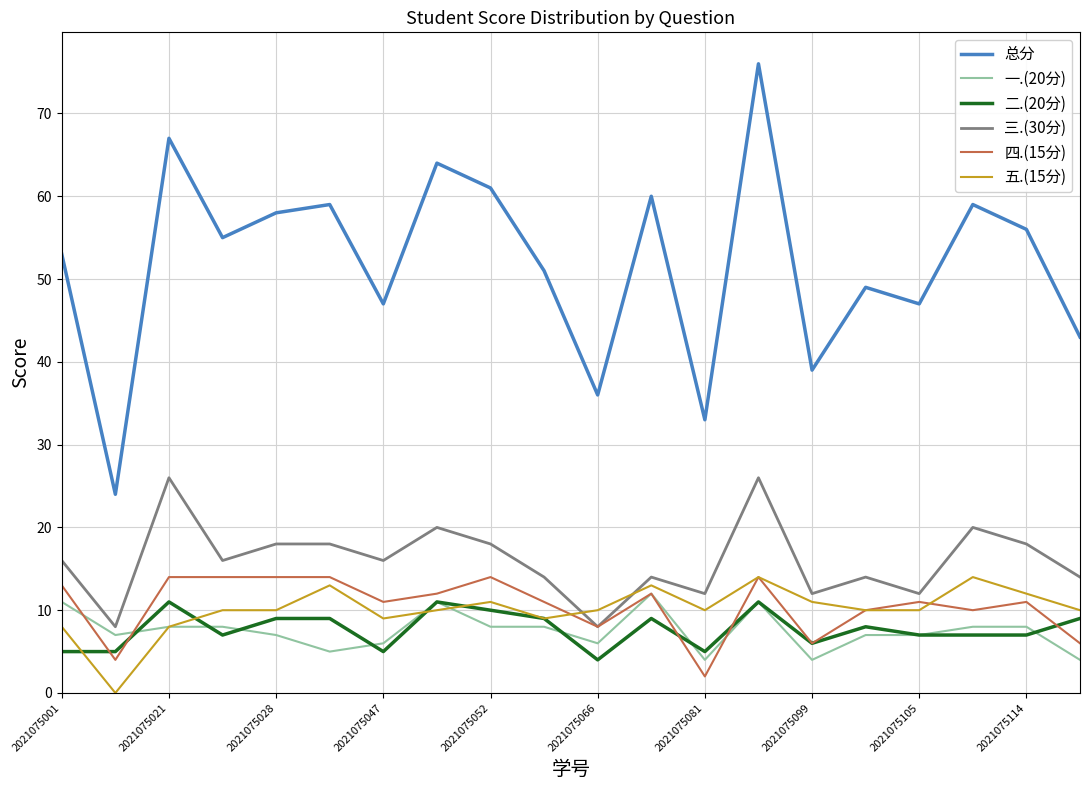

How many 二.(20分) values are between 6 and 9?

11